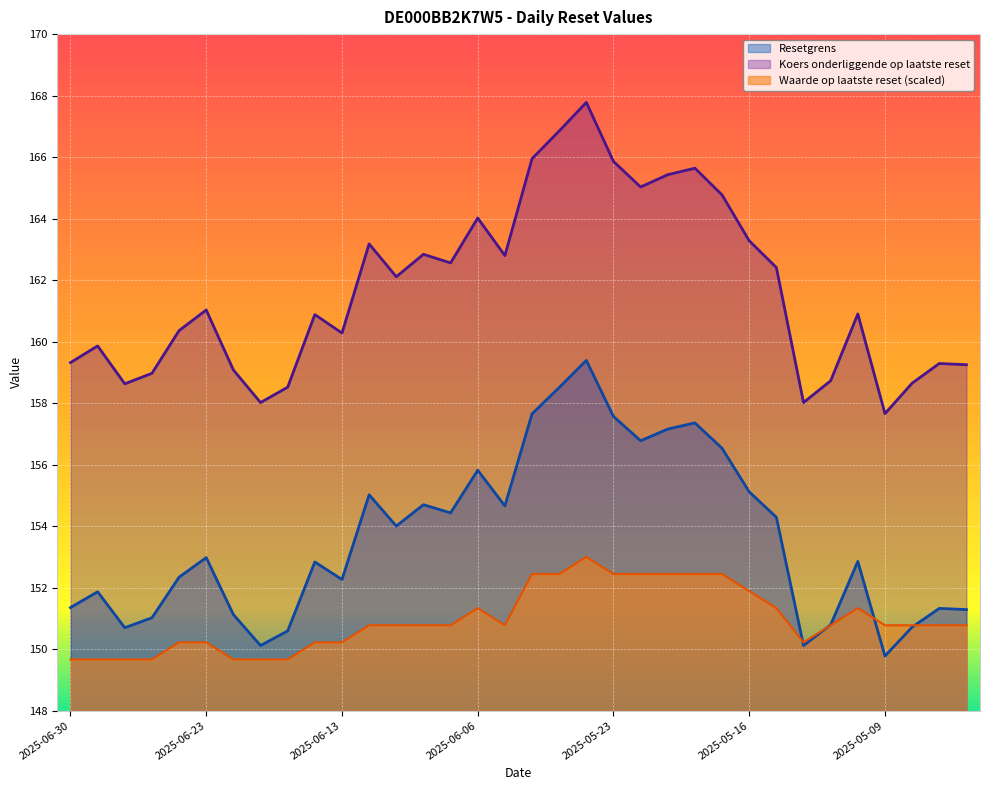

How many interior local valleys does the Resetgrens series have?

9